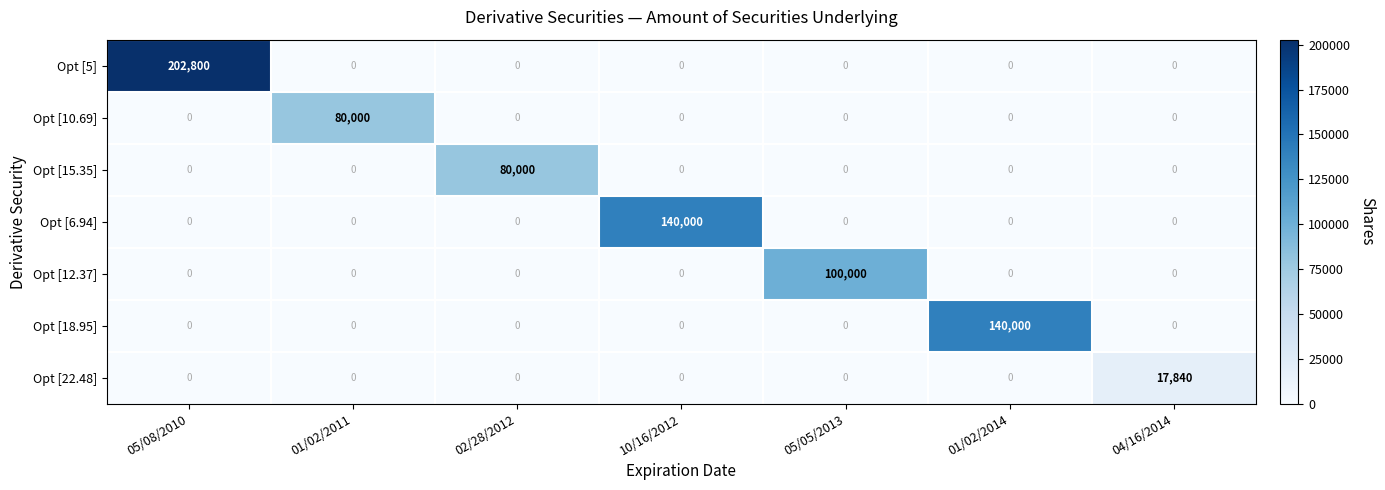

What is the total value across all series at 05/05/2013?

100000